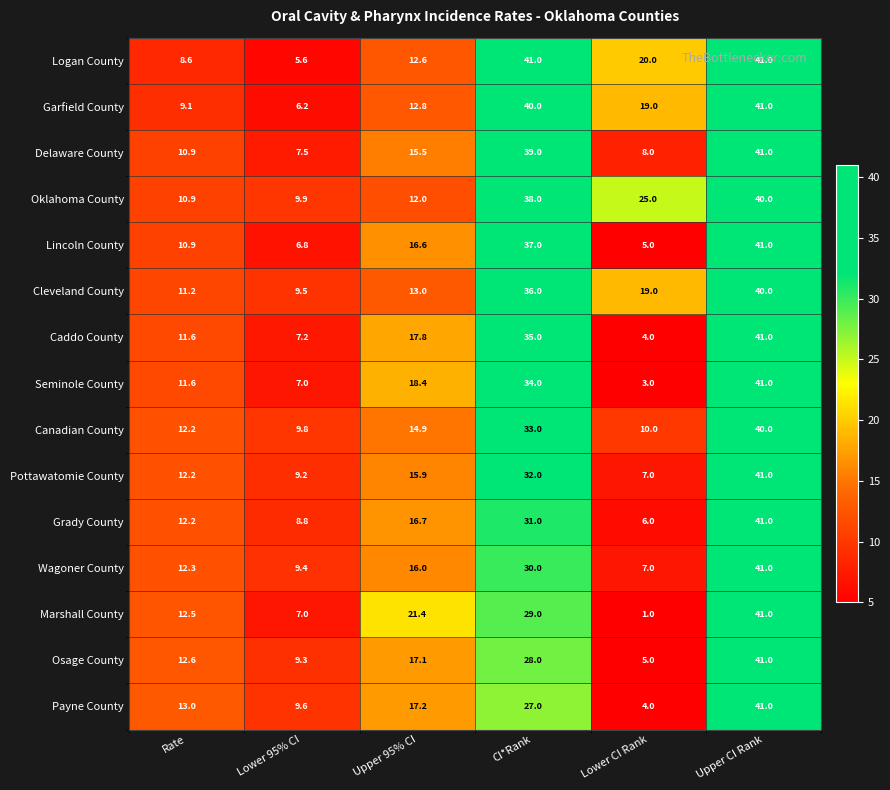

What is the difference between the Delaware County values at Upper CI Rank and Lower CI Rank?

33.0